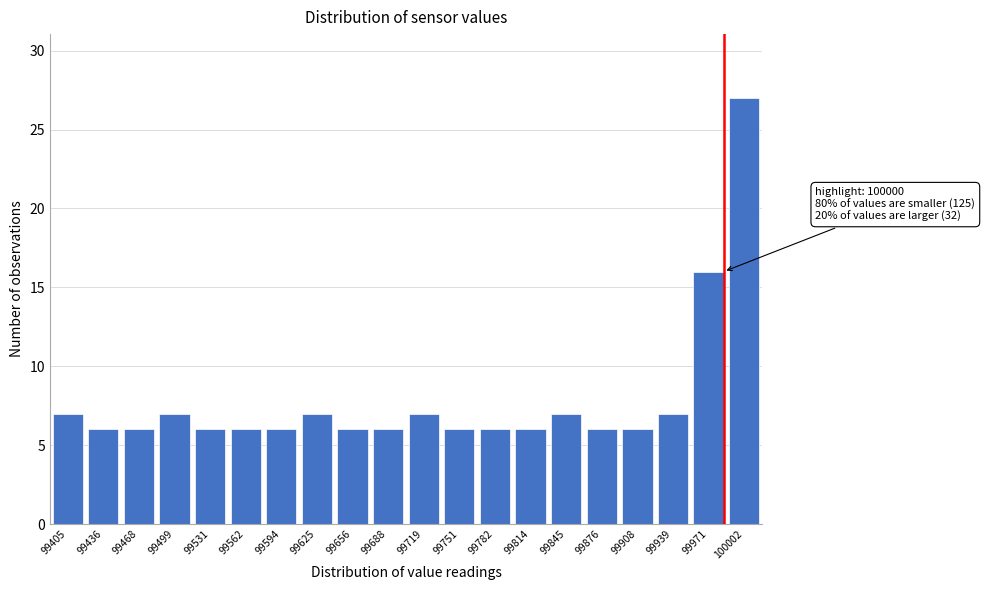

Reading left to right, list all the values displayed in this chart.

7	6	6	7	6	6	6	7	6	6	7	6	6	6	7	6	6	7	16	27